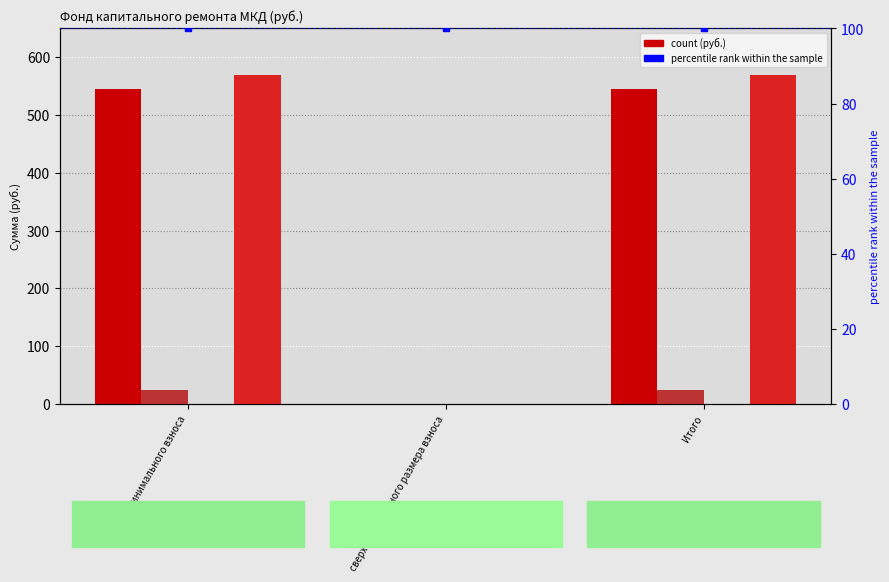

How many bars are there in each group?

5